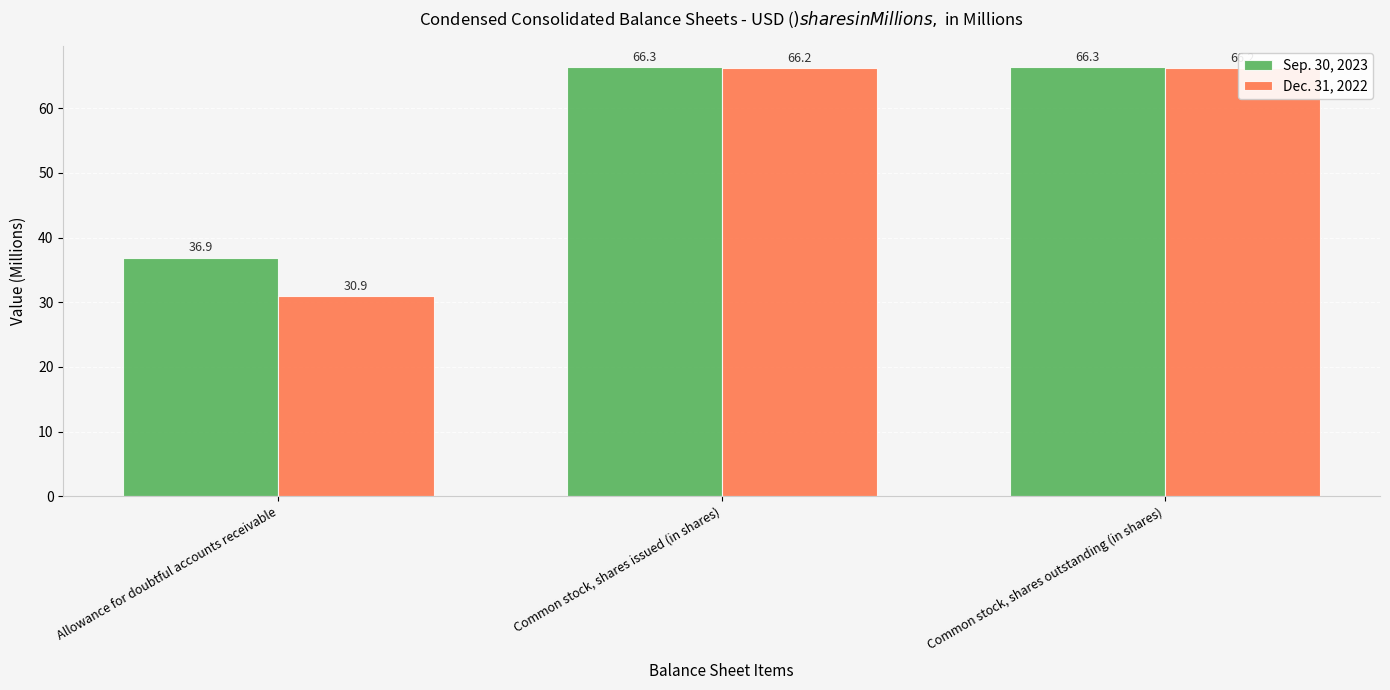

Which category has the highest value in the Dec. 31, 2022 series?

Common stock, shares issued (in shares)